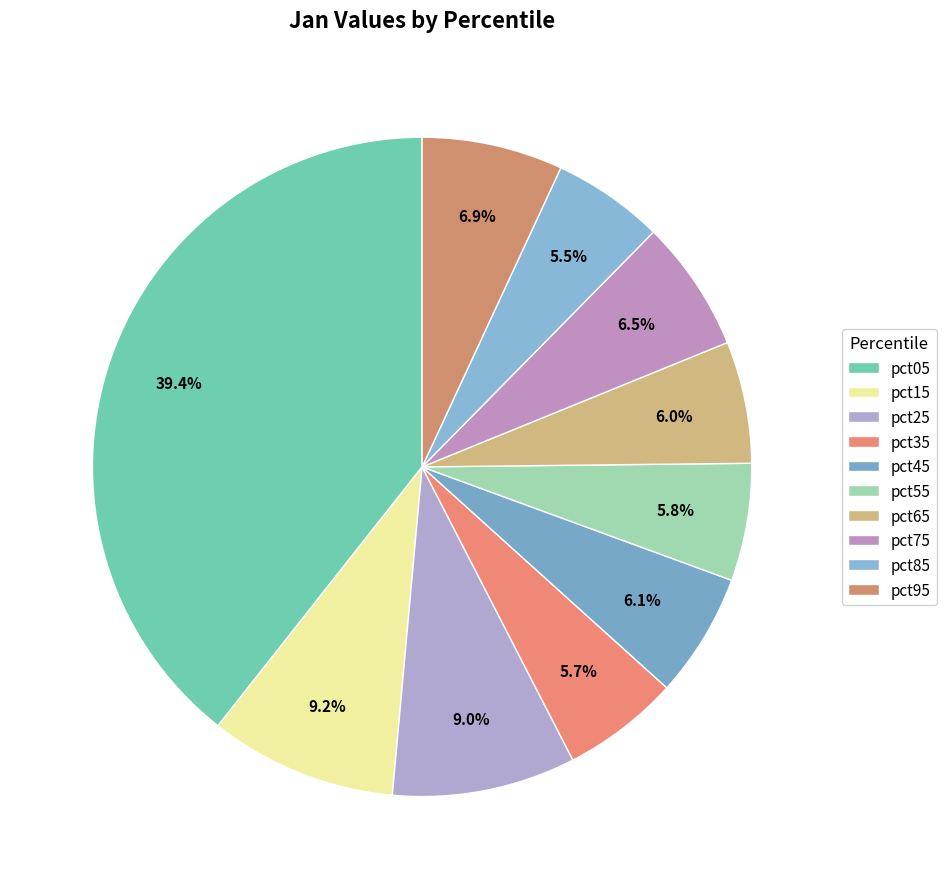

Does any single category account for the majority?

No